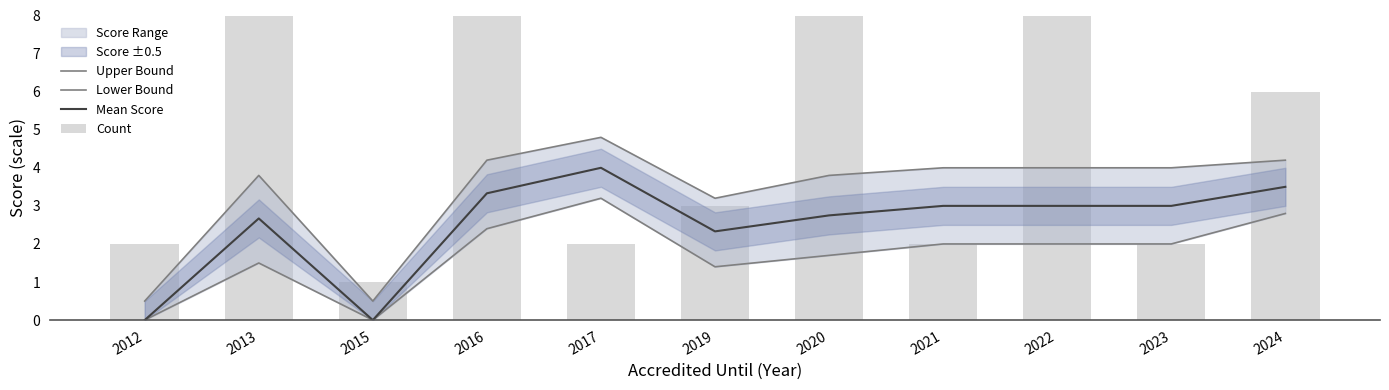

List the series in order of their peak value, highest first.

Count, Upper Bound, Mean Score, Lower Bound